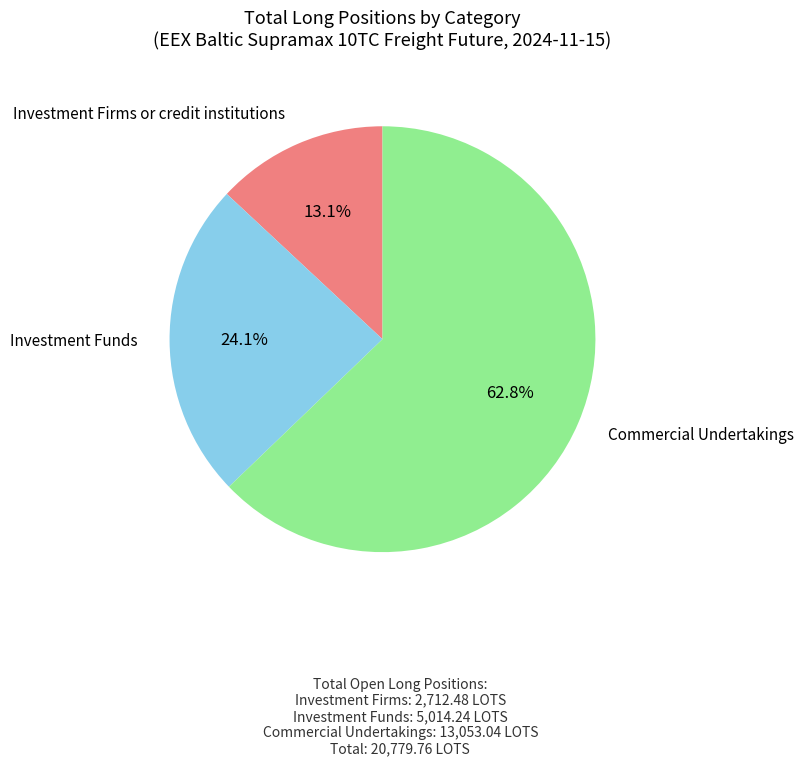

Count the number of slices in the pie.

3